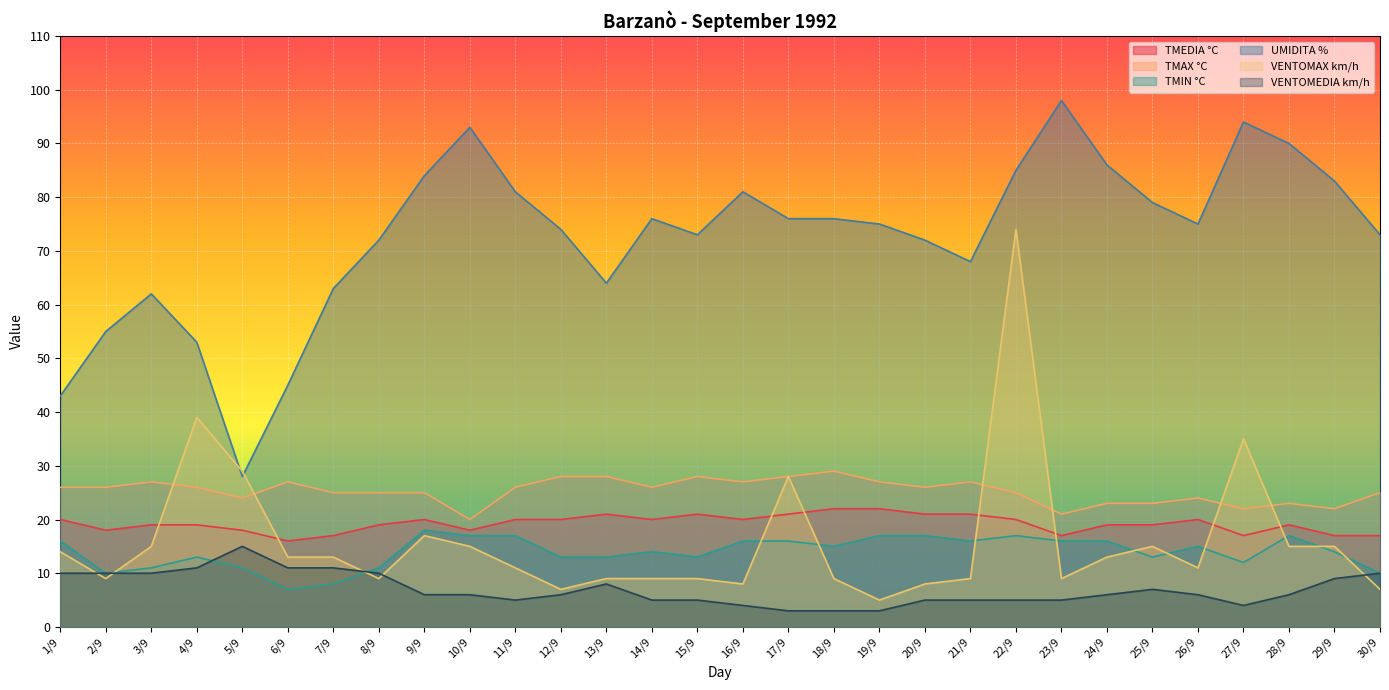

At 28/9, list the series in order from largest to smallest.

UMIDITA %, TMAX °C, TMEDIA °C, TMIN °C, VENTOMAX km/h, VENTOMEDIA km/h